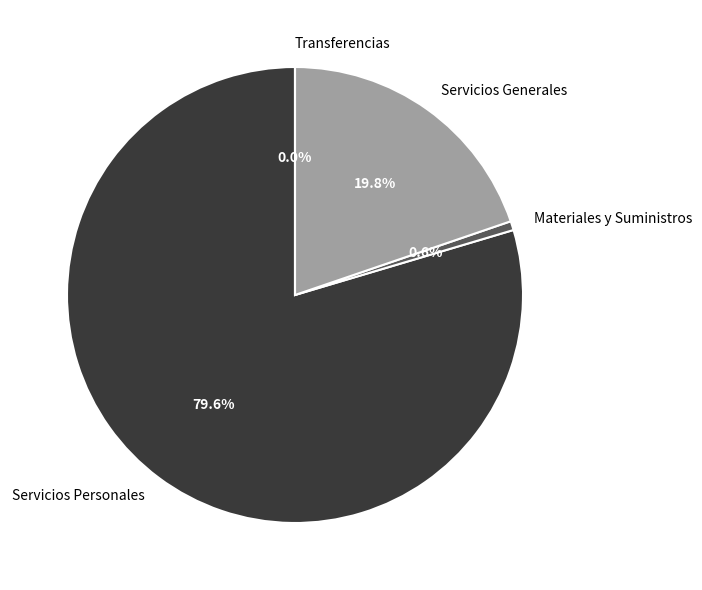

Combined, what portion of the pie is Materiales y Suministros and Transferencias?

0.6%